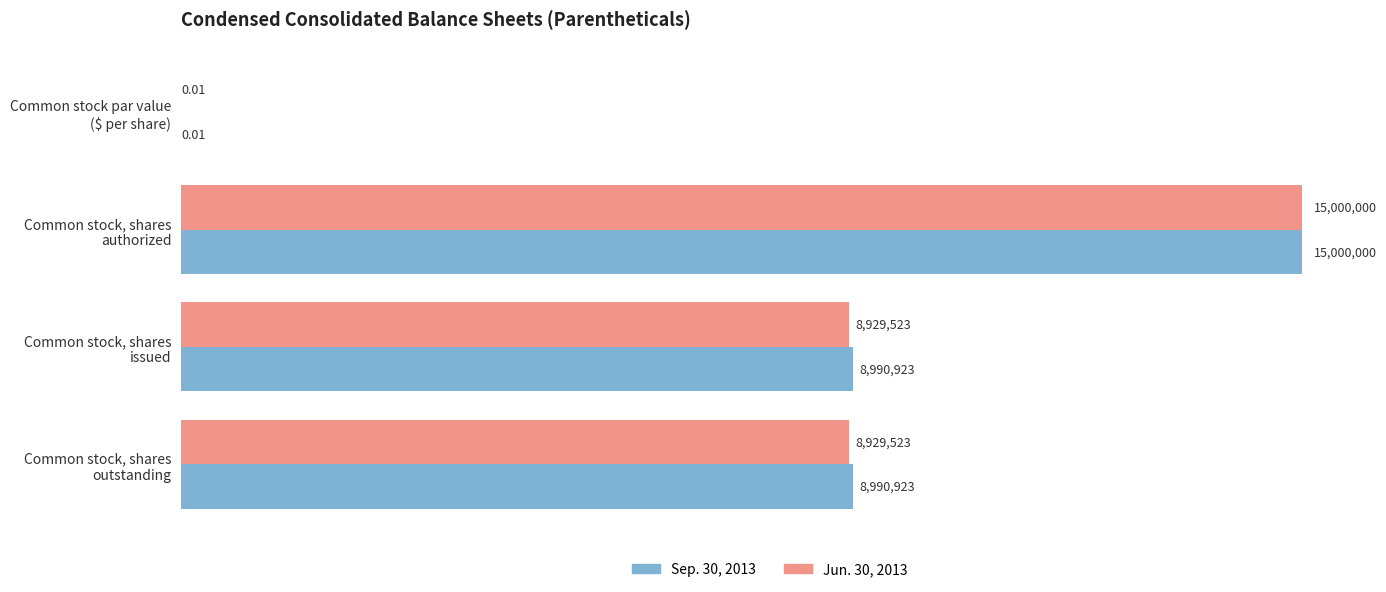

Which series has the largest total across all categories?

Sep. 30, 2013